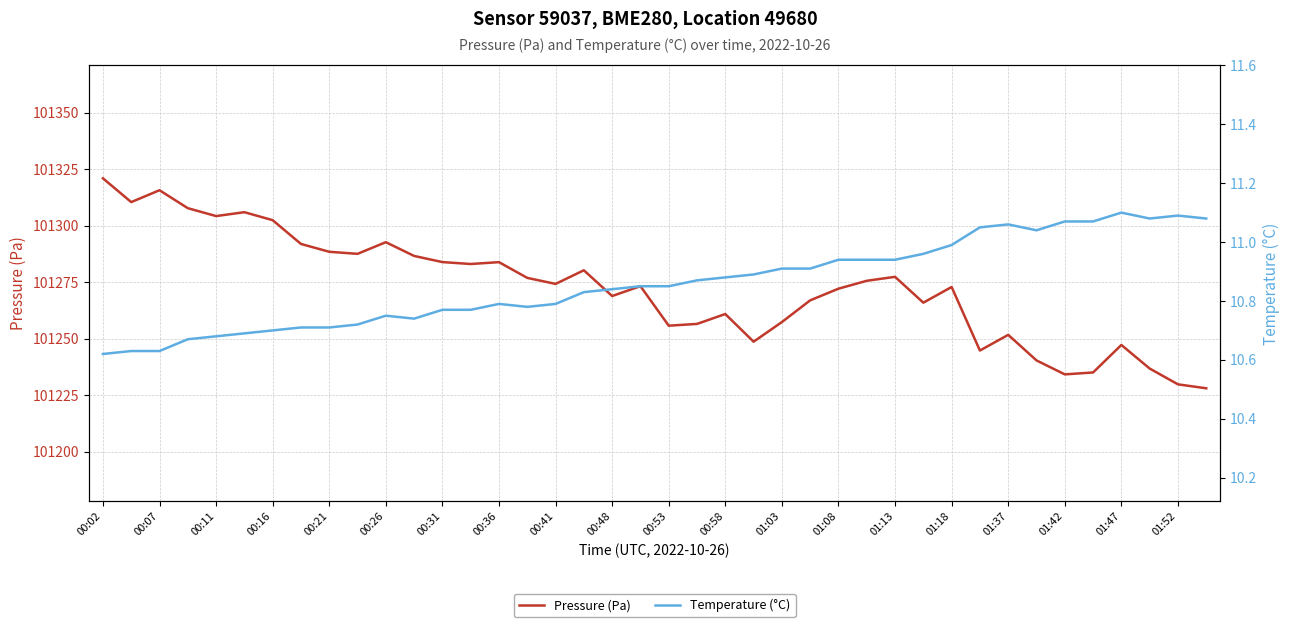

Is it true that Pressure (Pa) equals 28872.8 at 01:08?

False